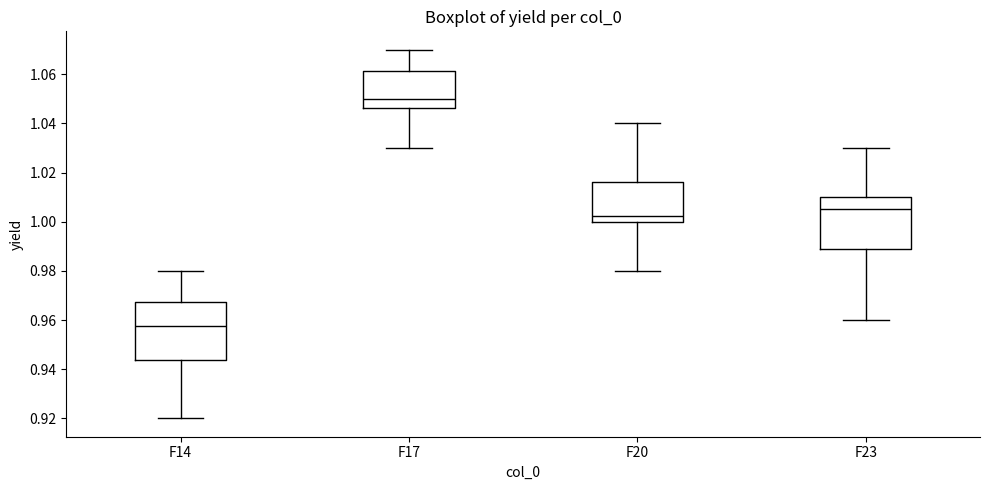

Reading left to right, read every box against the y-axis: the position of its median line, the range the box covers, and the ends of its whiskers. The values are not printed on the chart, so give them approximately, as read against the axis.

F14: median 0.958, box 0.944 to 0.968, whiskers 0.920 to 0.980
F17: median 1.050, box 1.046 to 1.062, whiskers 1.030 to 1.070
F20: median 1.002, box 1.000 to 1.016, whiskers 0.980 to 1.040
F23: median 1.006, box 0.988 to 1.010, whiskers 0.960 to 1.030